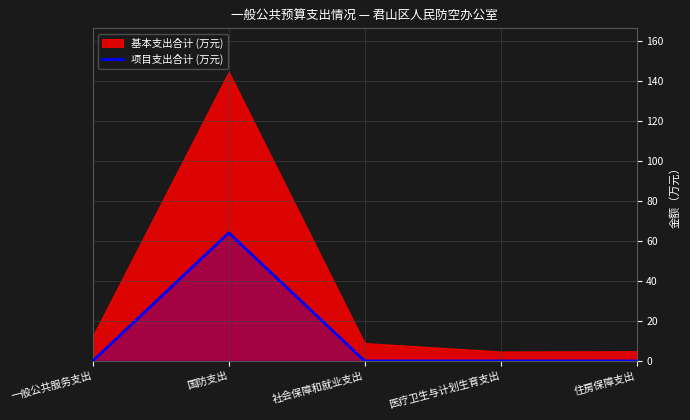

True or false: 项目支出合计 (万元) has a value of -44 at 医疗卫生与计划生育支出.

False